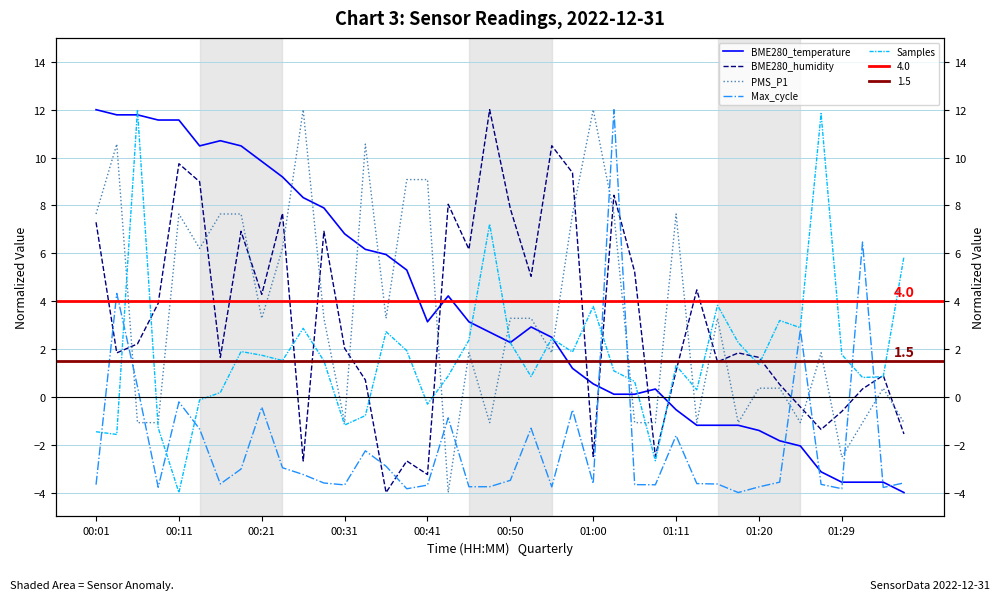

Is the value of PMS_P1 at 35 greater than the value of BME280_temperature at 00:11?

No